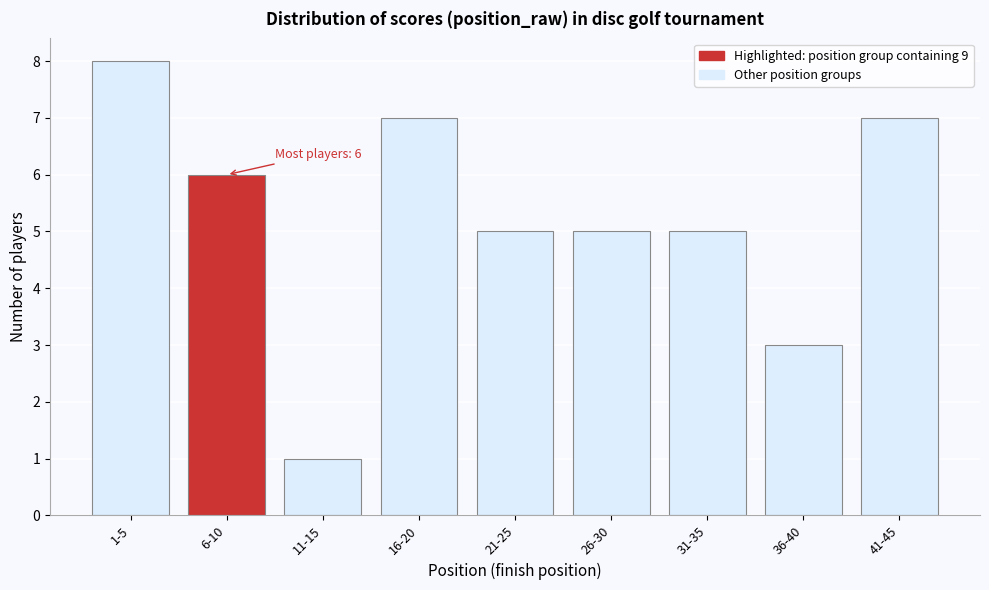

Reading right to left, extract all data points from this chart.

41-45=7	36-40=3	31-35=5	26-30=5	21-25=5	16-20=7	11-15=1	6-10=6	1-5=8